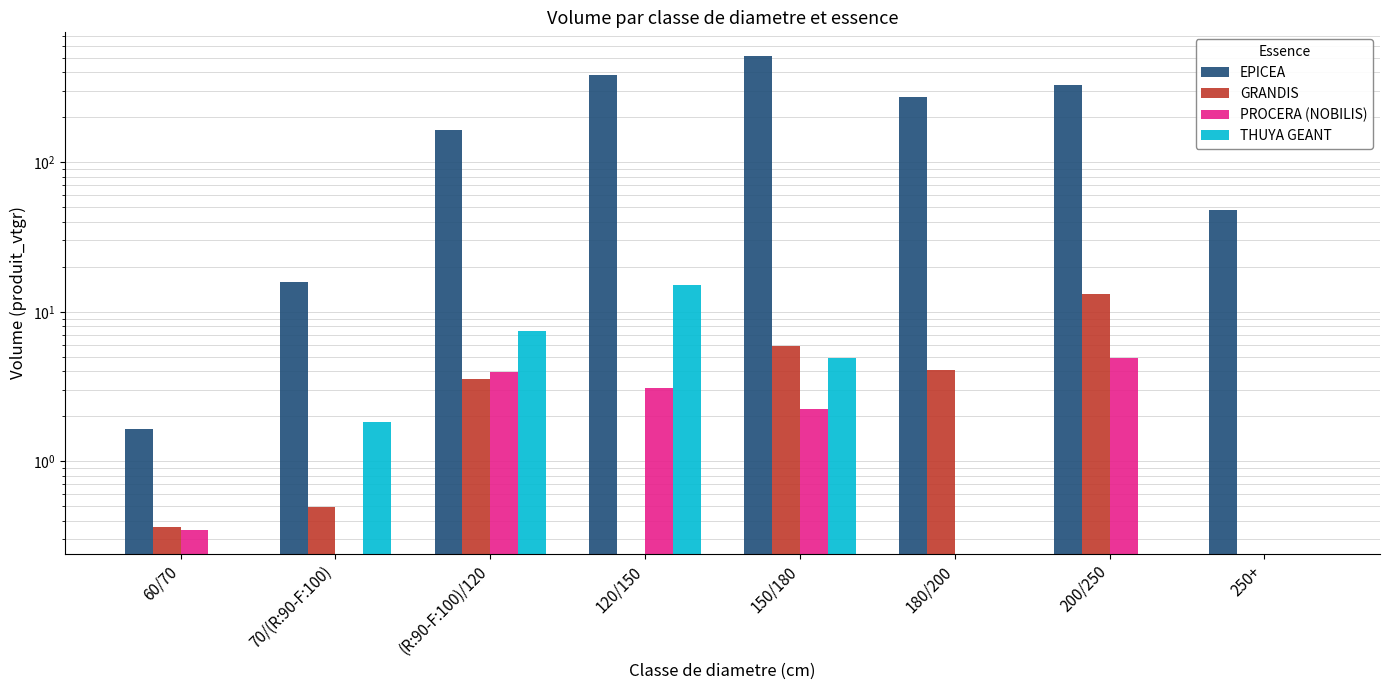

What position from the left is 250+?

8